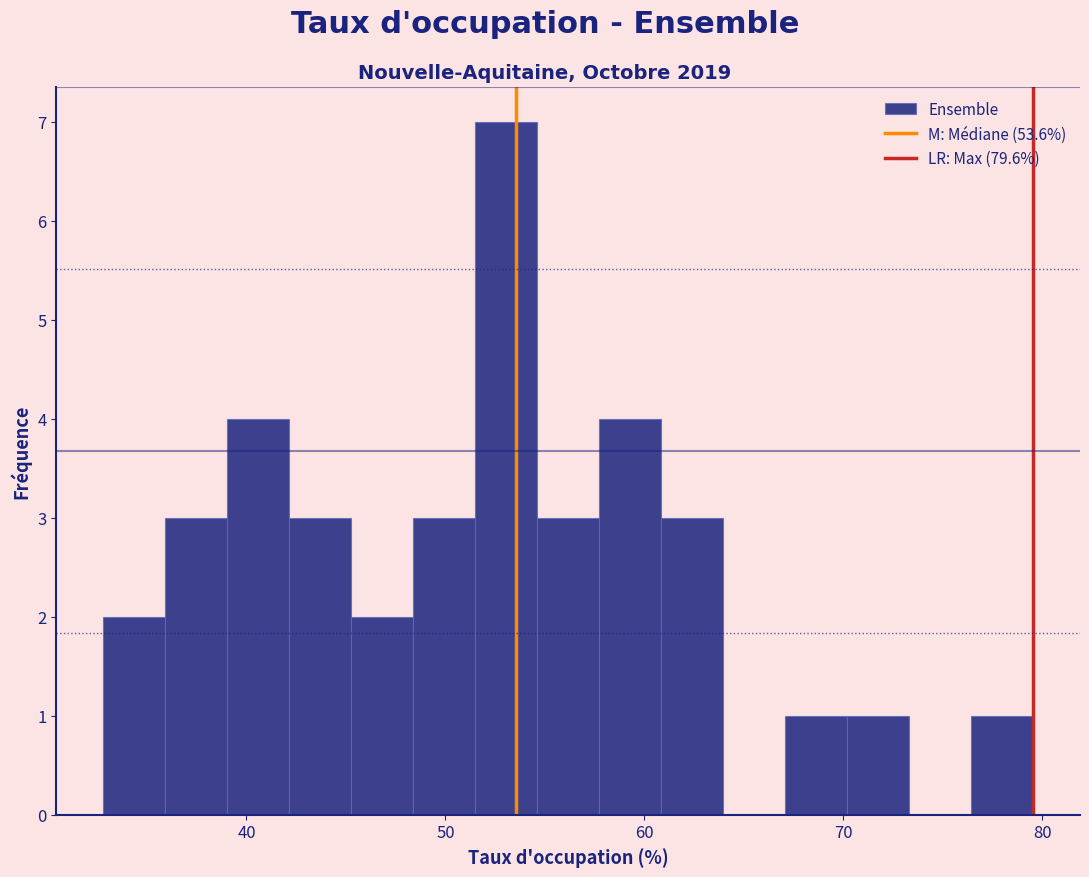

Around what value on the x-axis is the tallest bar? Give the approximate position of its centre, as read against the axis.

53